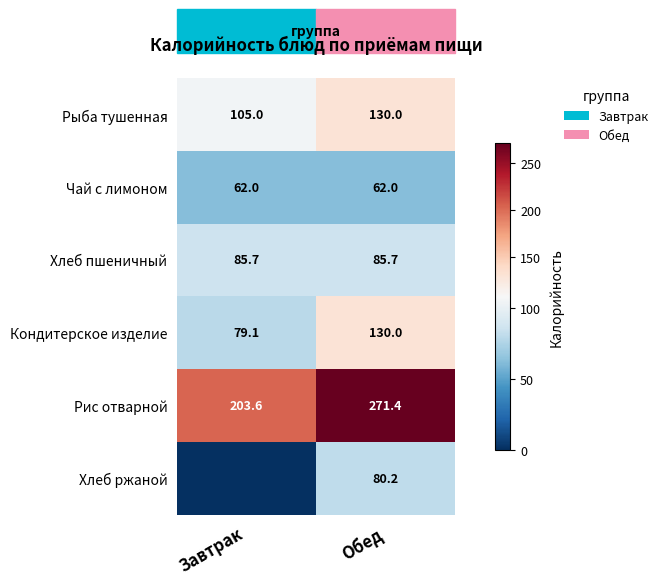

What is the maximum value for Рис отварной?

271.4